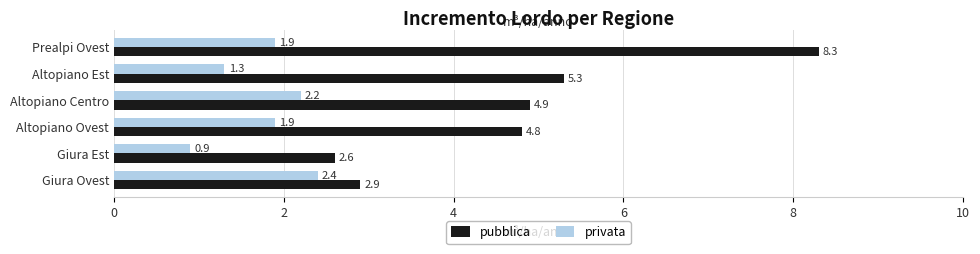

Is it true that pubblica equals 12.0 at Prealpi Ovest?

False